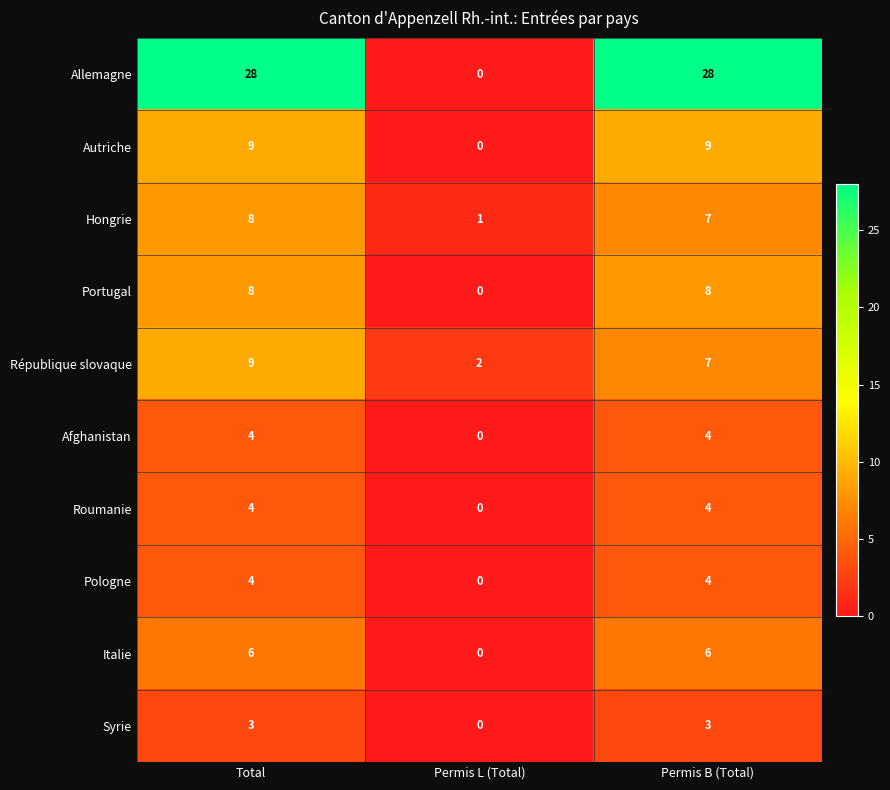

The value of Allemagne at Permis B (Total) is 28. True or false?

True